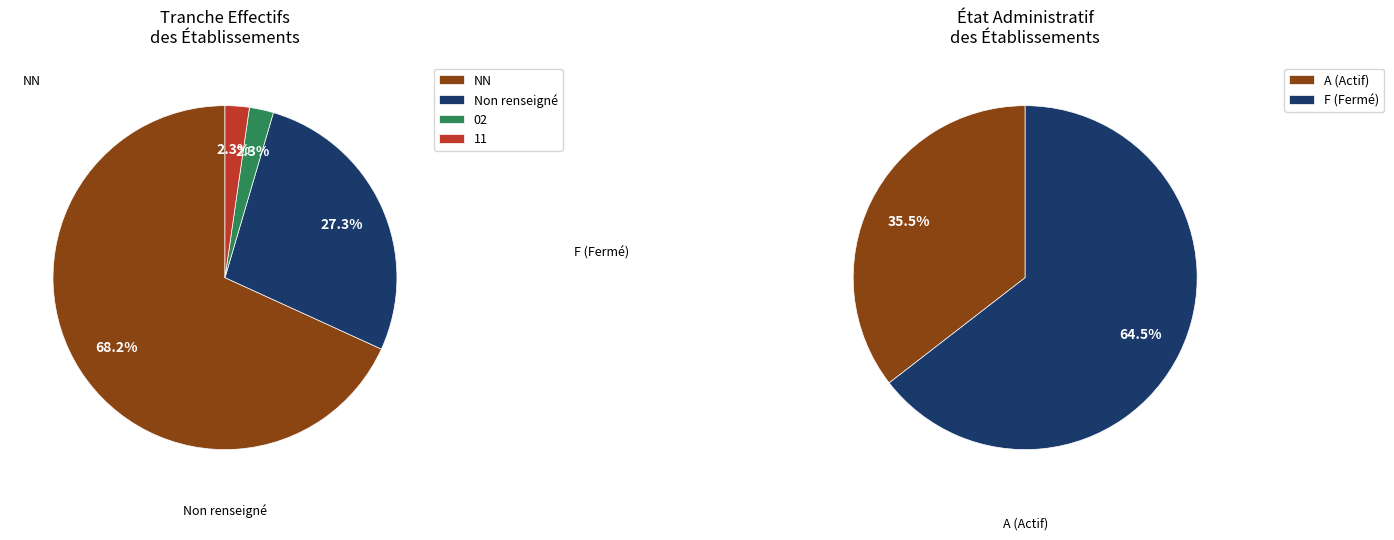

Does NN account for over 50% of the chart?

Yes